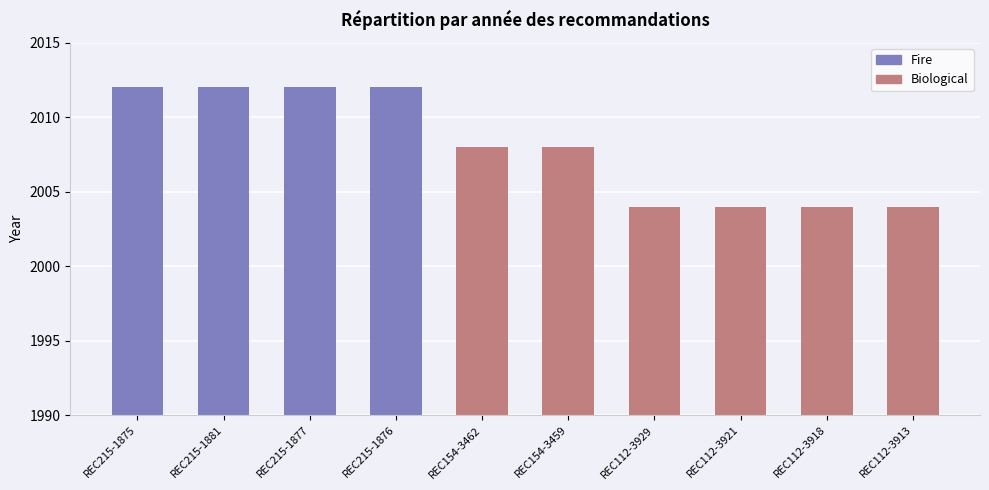

At which label is the value closest to 2008?

REC154-3462